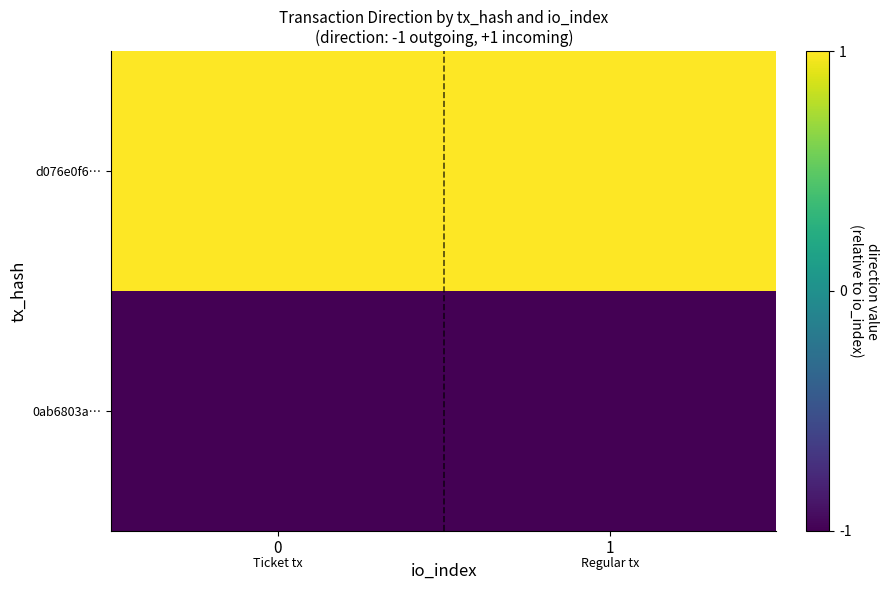

List the series in order of their overall mean, highest first.

d076e0f6…, 0ab6803a…